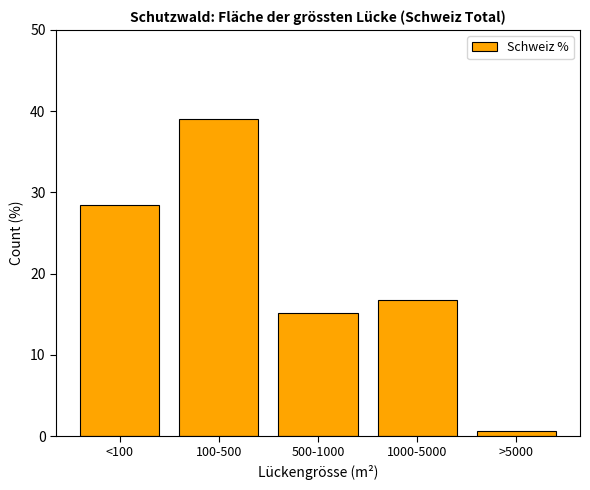

Reading left to right, list all the values displayed in this chart.

28.5	39.0	15.2	16.7	0.6